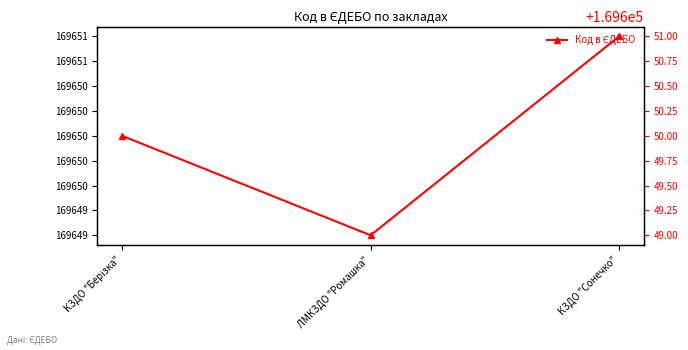

What position from the left is КЗДО "Сонечко"?

3